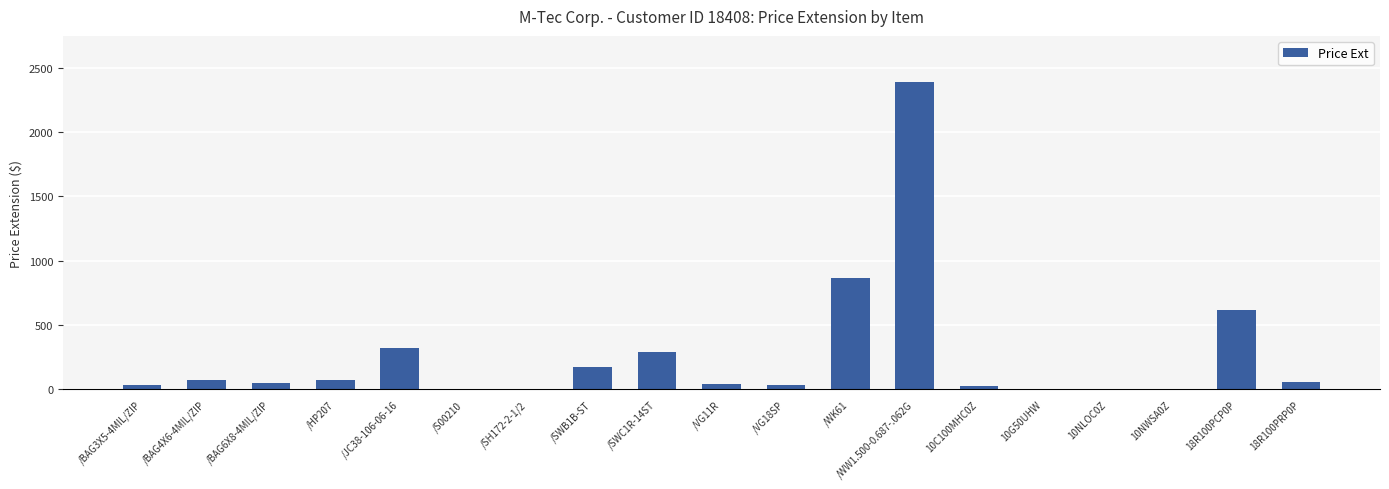

Are the bars horizontal?

No